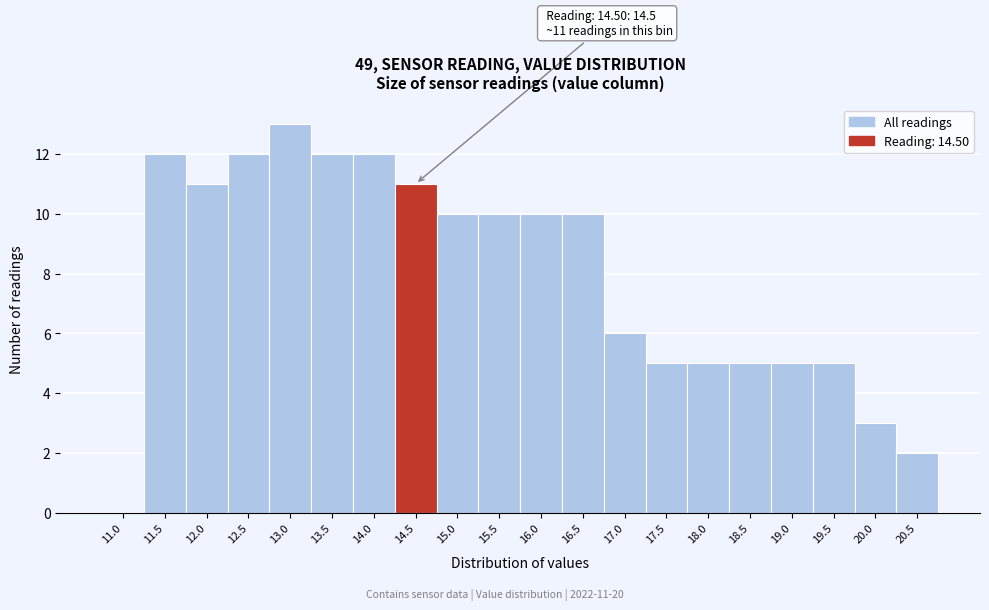

Reading left to right, extract all data points from this chart.

11.0=0	11.5=12	12.0=11	12.5=12	13.0=13	13.5=12	14.0=12	14.5=11	15.0=10	15.5=10	16.0=10	16.5=10	17.0=6	17.5=5	18.0=5	18.5=5	19.0=5	19.5=5	20.0=3	20.5=2